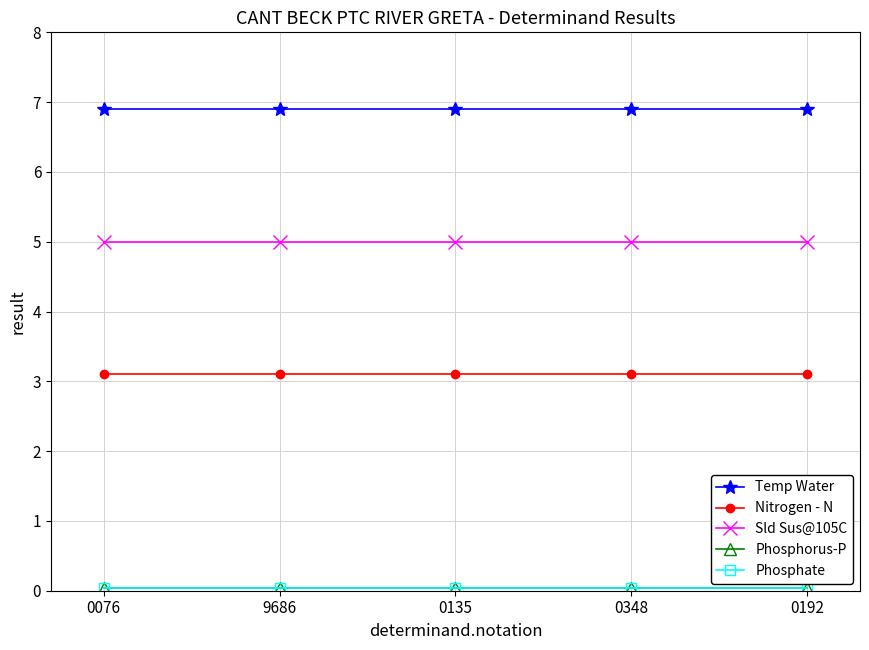

True or false: Temp Water and Sld Sus@105C cross at least once.

False